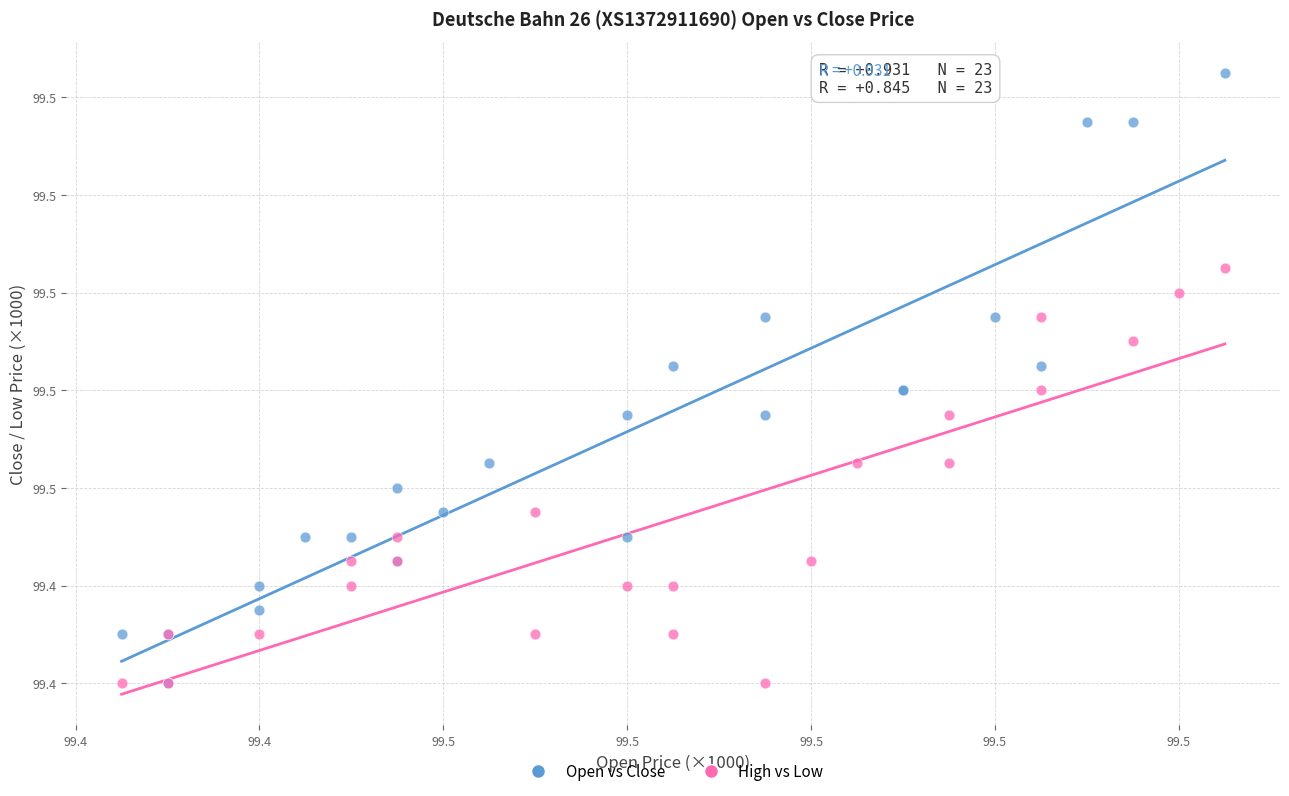

What are all the series names shown in the legend?

Open vs Close, High vs Low